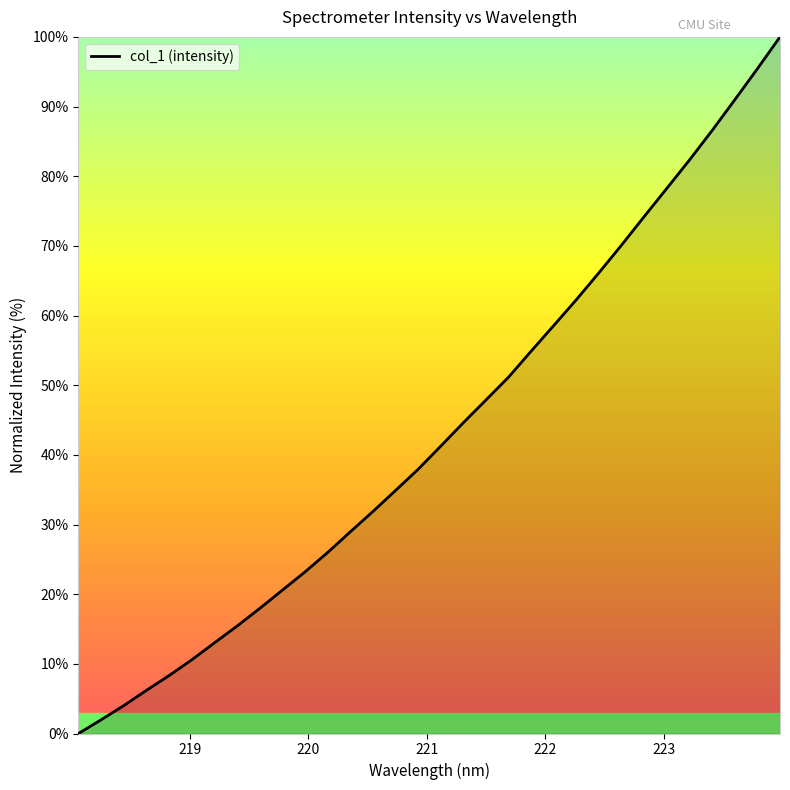

What is the difference between the maximum and minimum values?

100.0